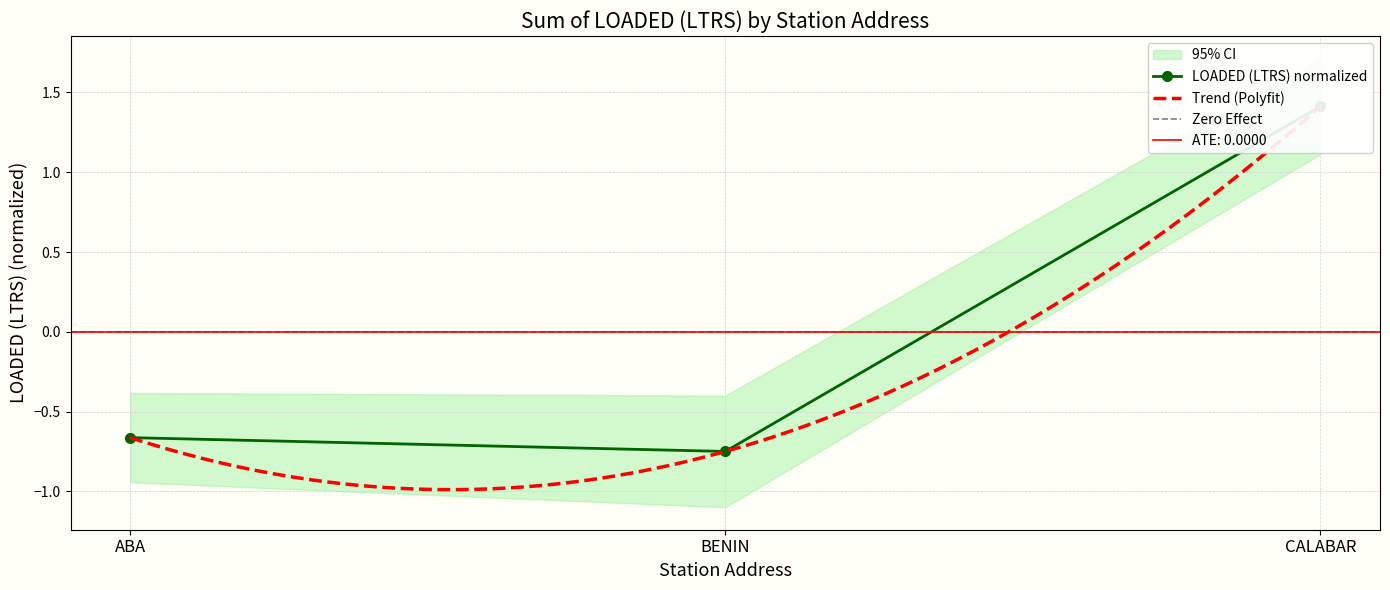

What is the label of the 2nd point from the right?

BENIN